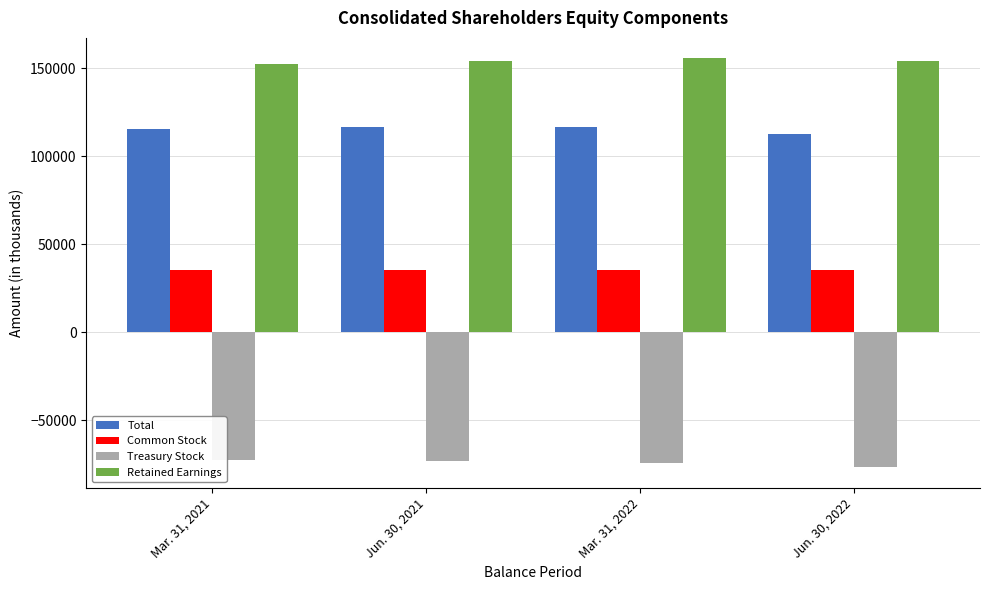

How many groups of bars are there?

4